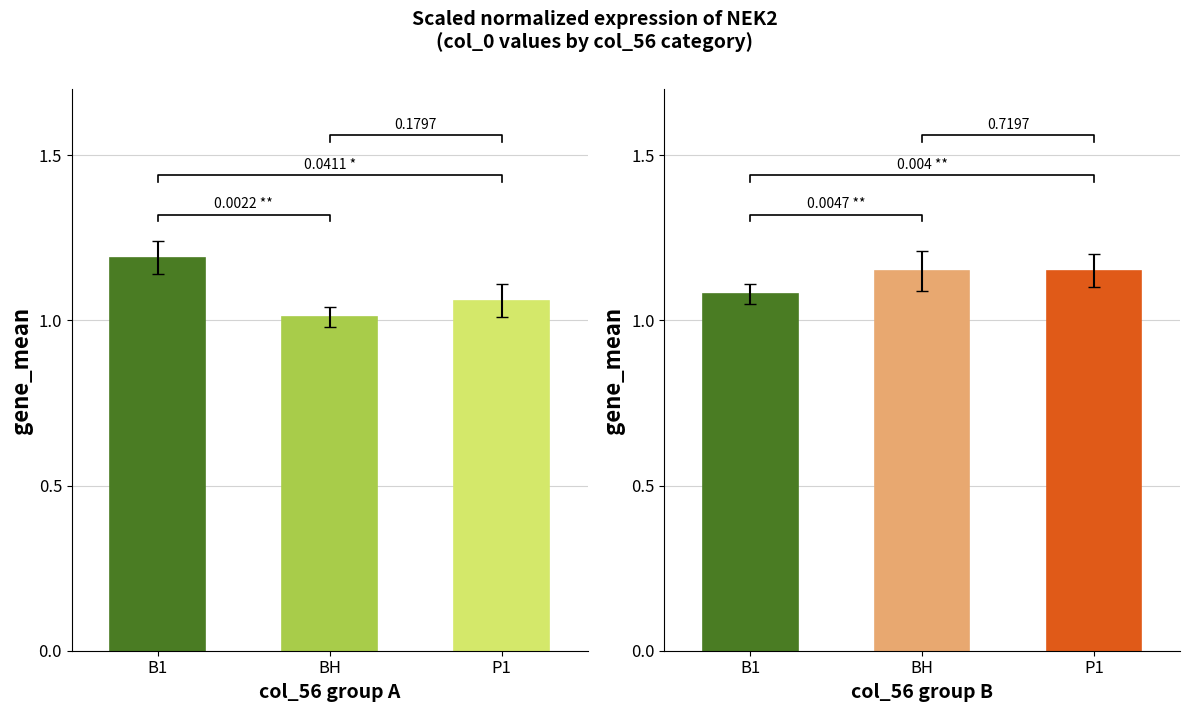

What is the label of the 3rd bar from the left?

P1